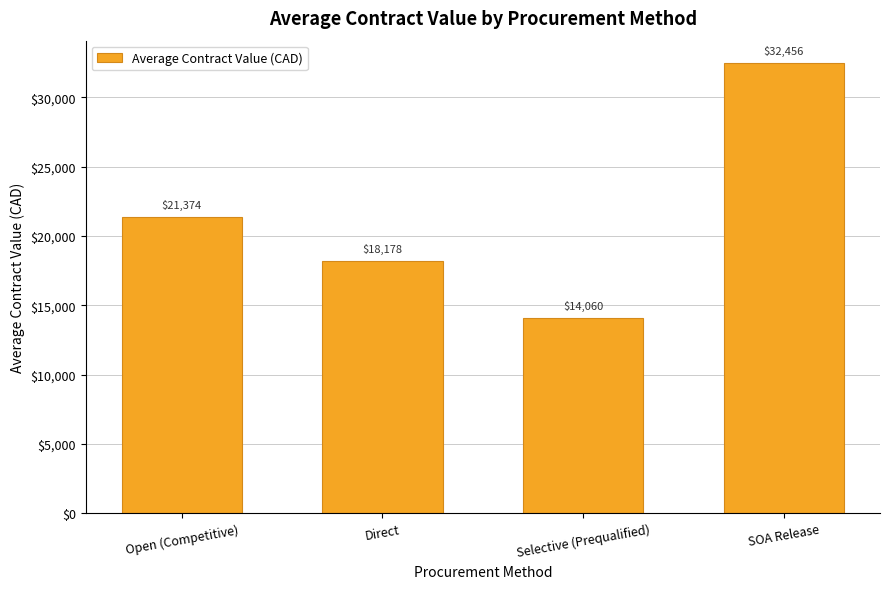

What value does the data have at Open (Competitive)?

21374.3